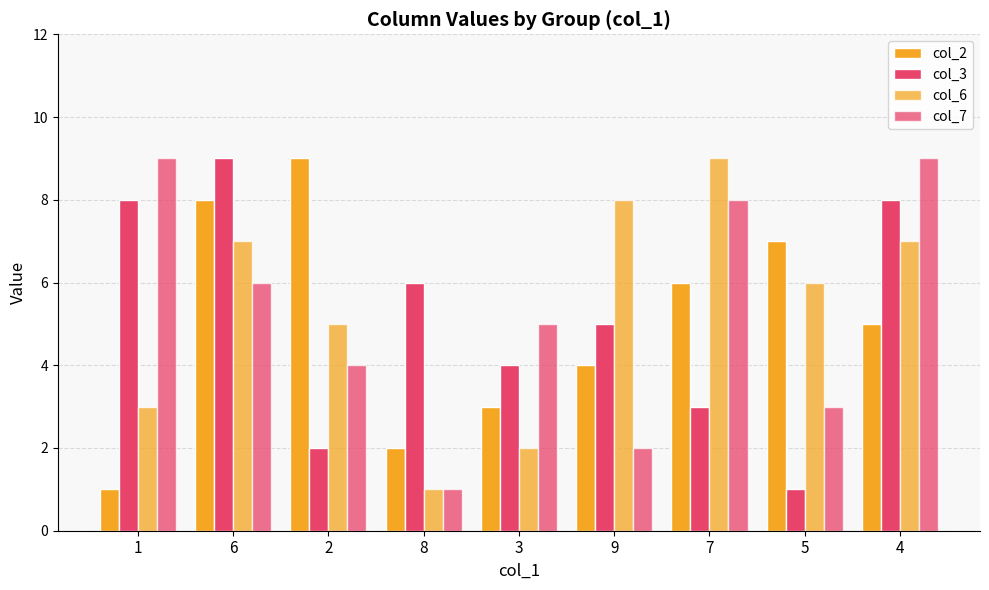

How many col_7 values are between 3 and 8?

5